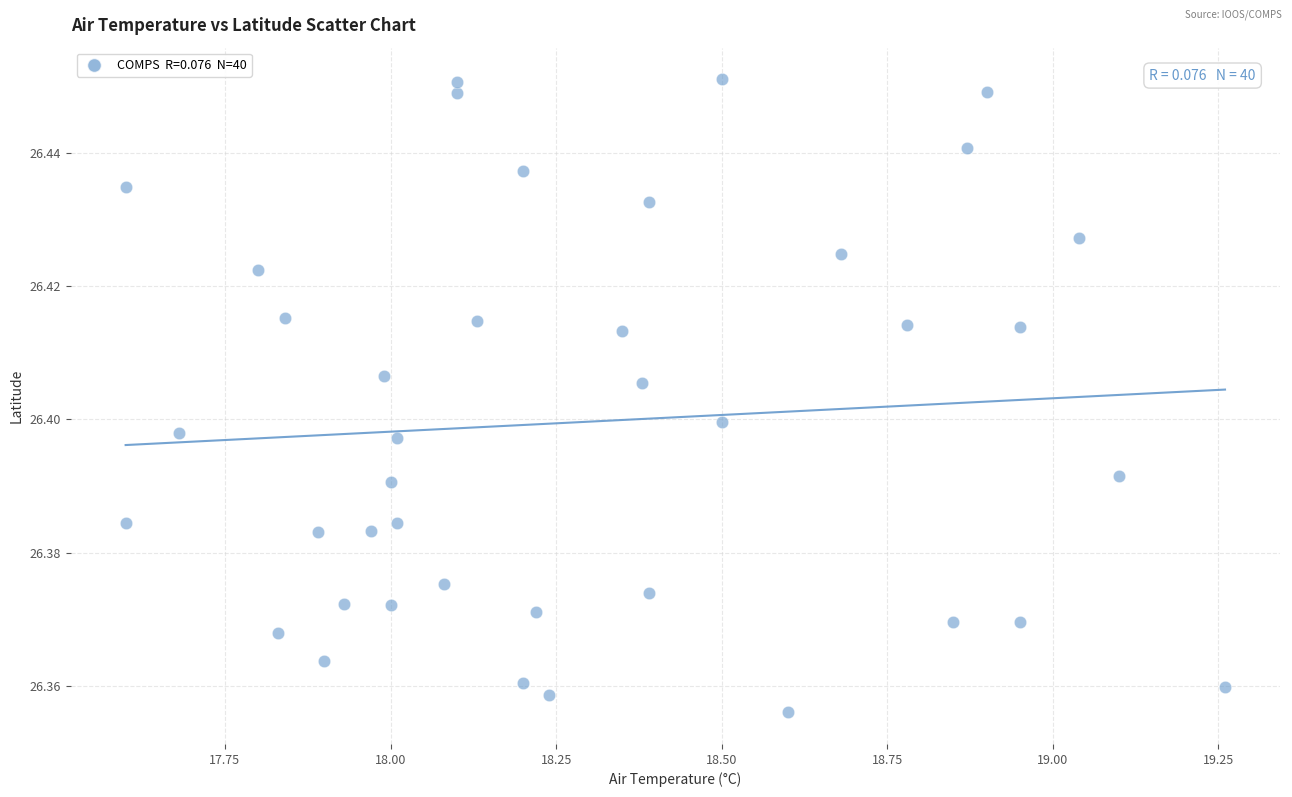

What is the range of X values (max minus min)?

1.7